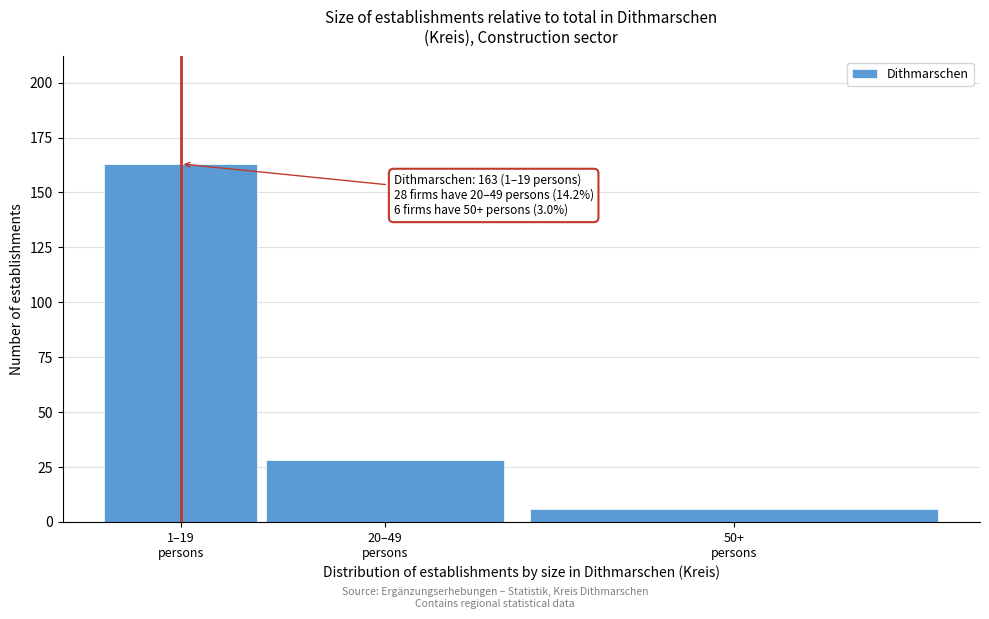

Reading right to left, extract all data points from this chart.

6	28	163